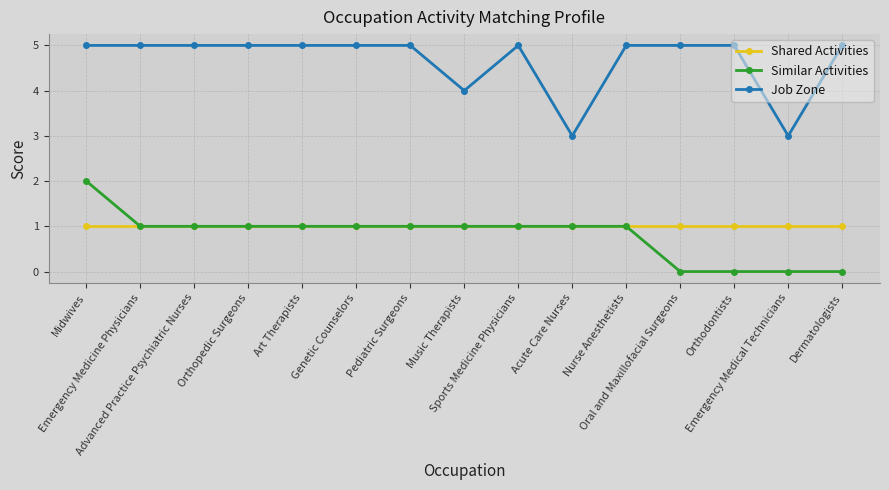

What is the highest value of the Job Zone series?

5